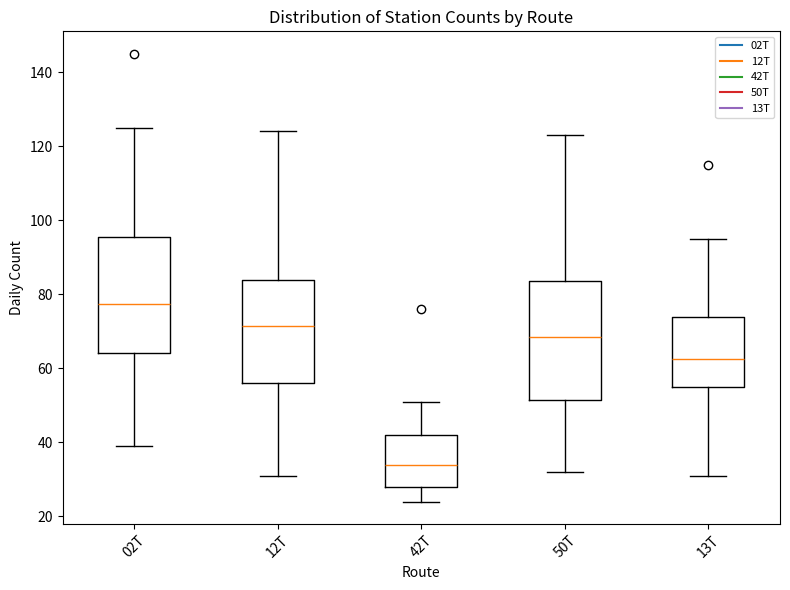

Reading left to right, transcribe this box plot: for each box, give where its median line is, the range the box spans, and where its two whiskers end, as read against the y-axis. The values are not printed on the chart, so give them approximately, as read against the axis.

02T: median 78, box 64 to 96, whiskers 40 to 126
12T: median 72, box 56 to 84, whiskers 32 to 124
42T: median 34, box 28 to 42, whiskers 24 to 52
50T: median 68, box 52 to 84, whiskers 32 to 124
13T: median 62, box 56 to 74, whiskers 32 to 96